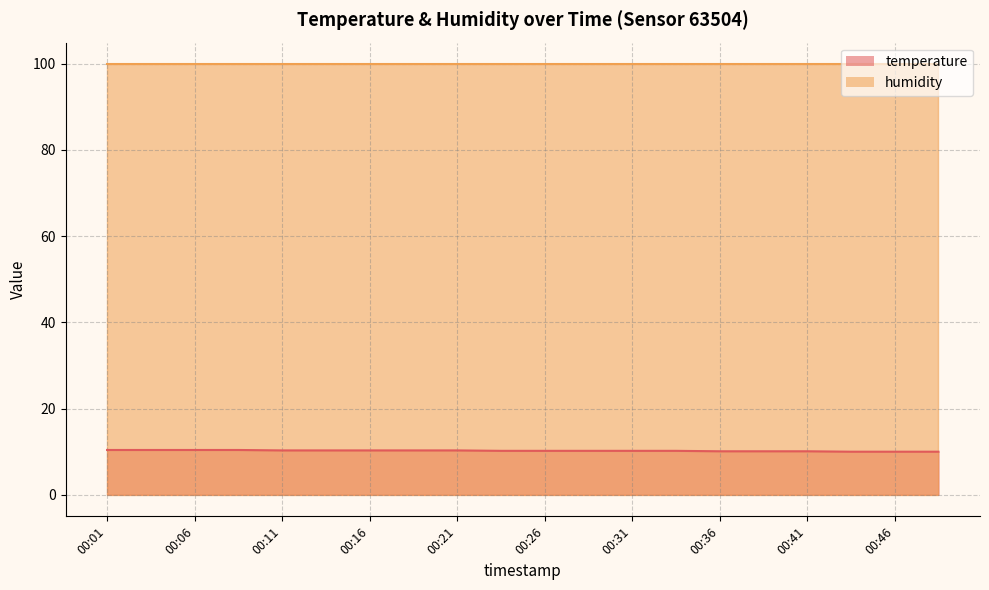

What is the difference between the maximum and minimum values?

0.4